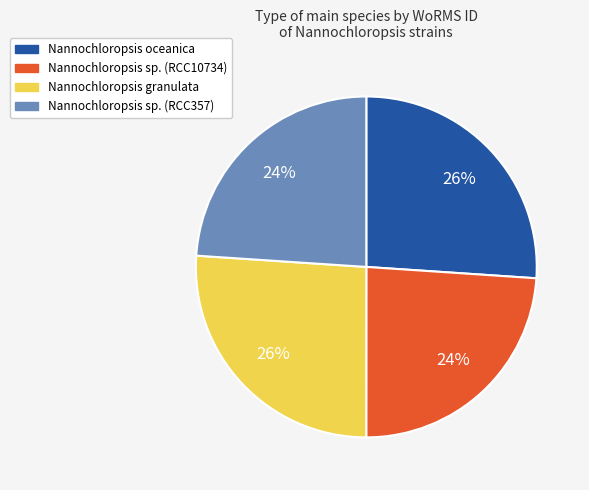

True or false: Nannochloropsis oceanica accounts for 26% of the total.

True